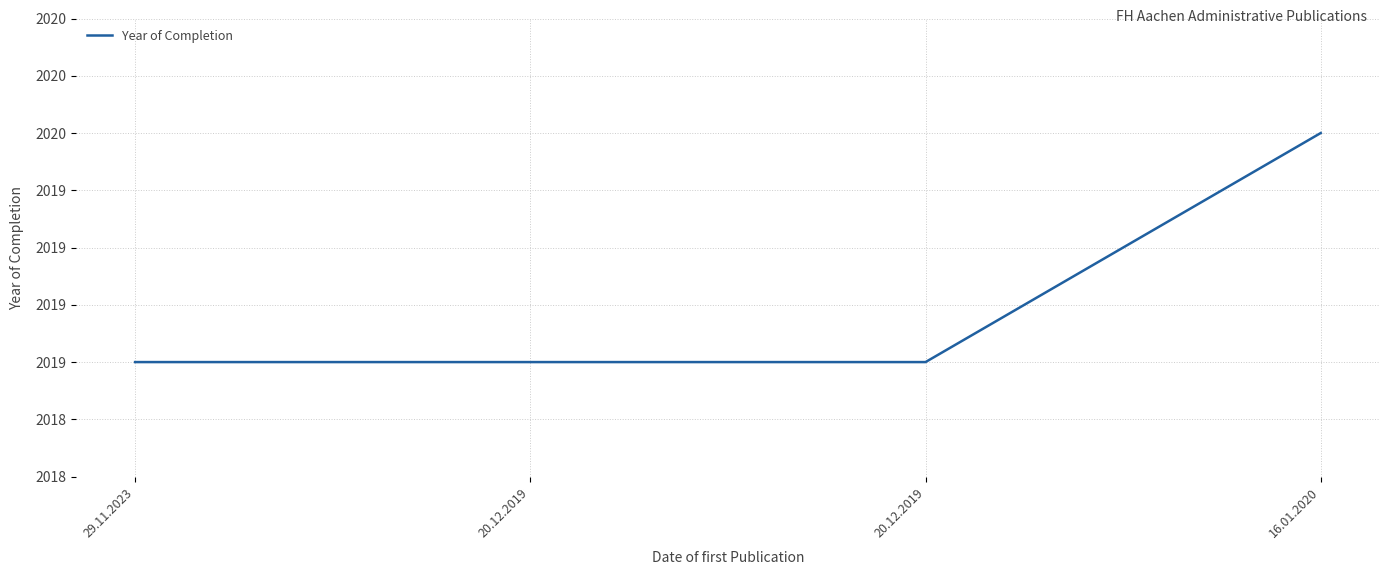

What is the average value?

2019